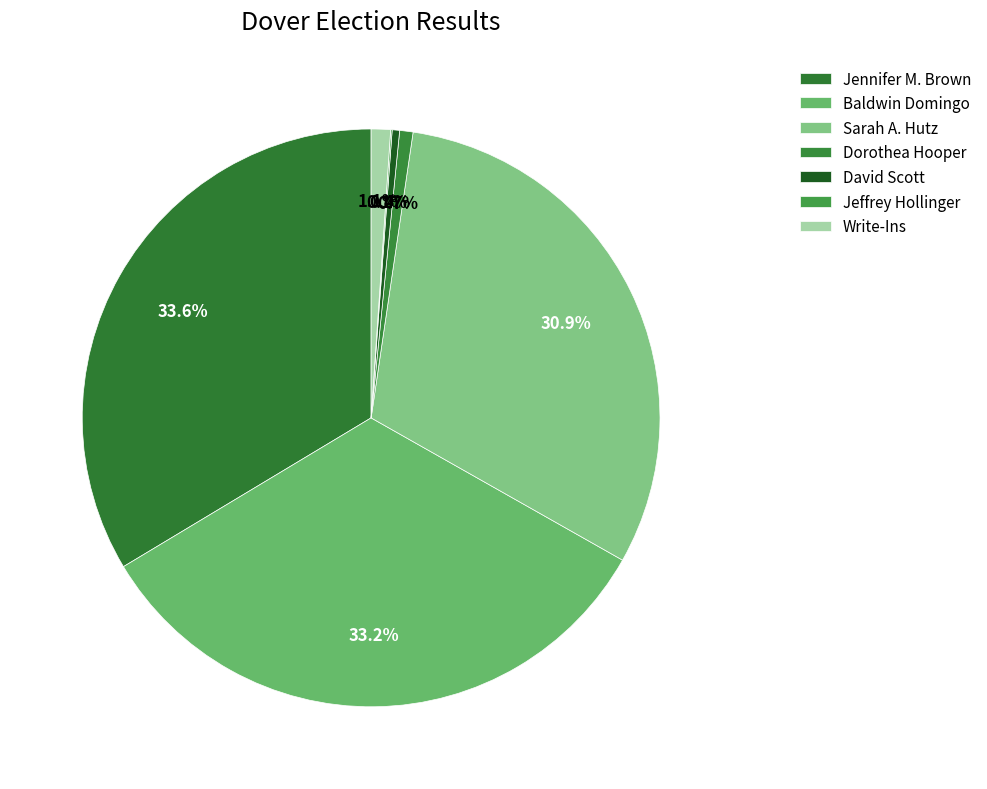

Is there any slice that represents more than half of the pie?

No